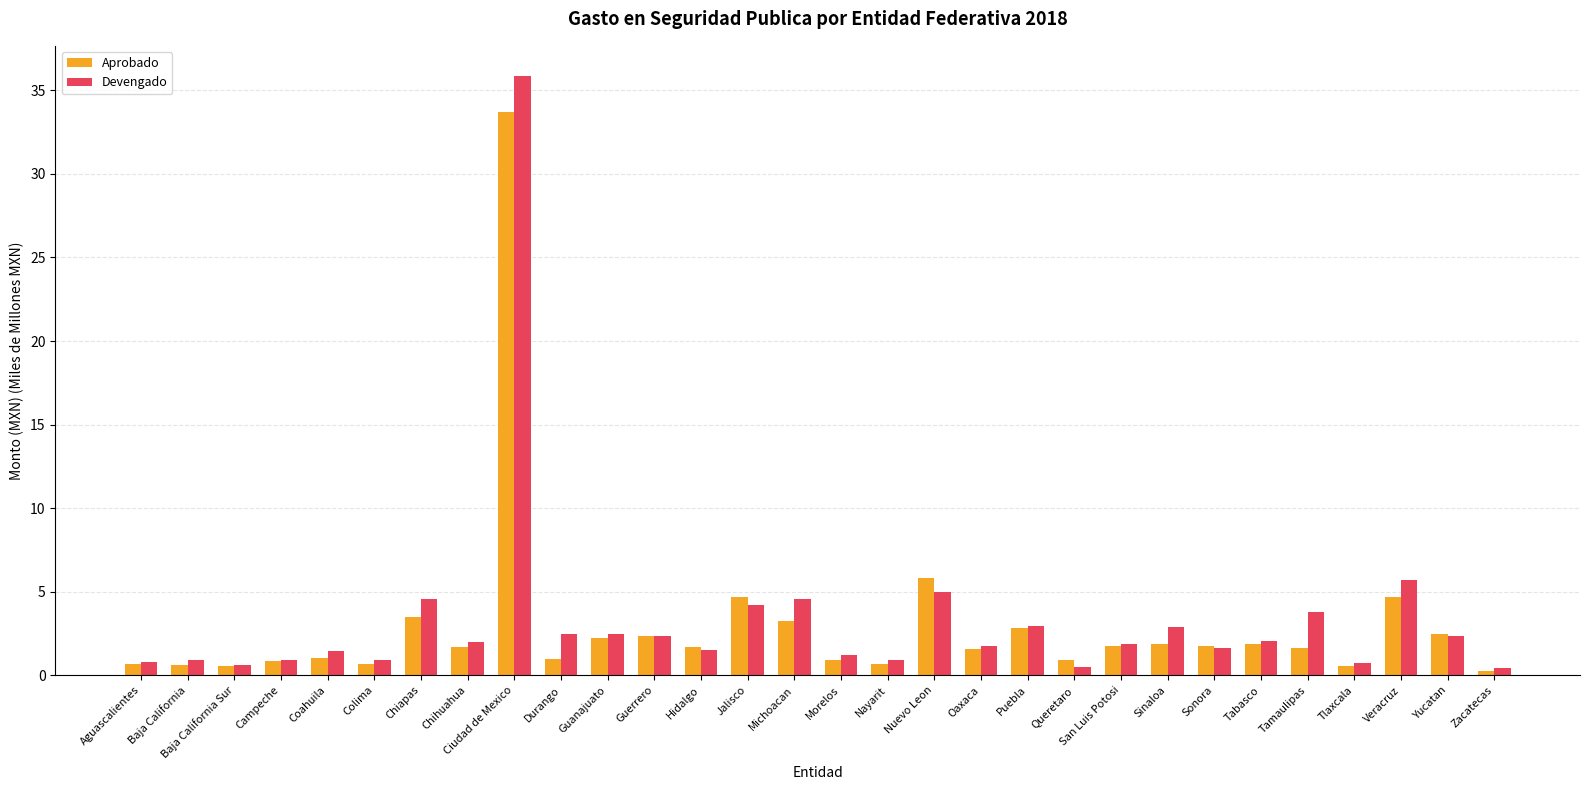

What is the maximum value shown in the chart?

35.9